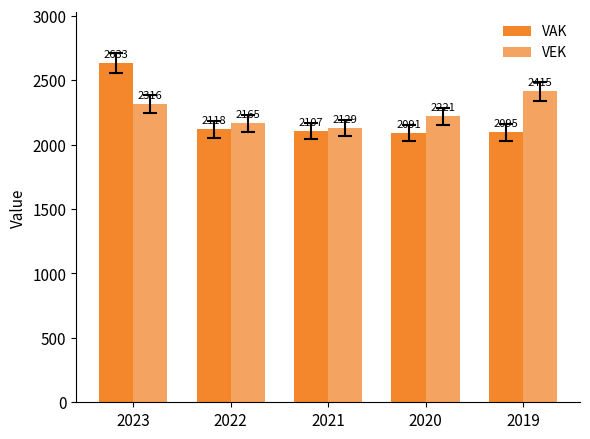

What is the sum of all VEK values?

11246